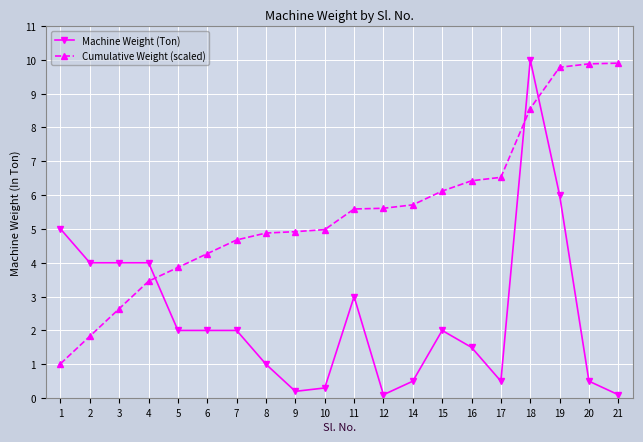

Which series has the widest spread of values?

Machine Weight (Ton)